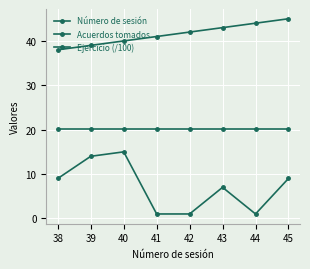

Count the number of data series in this chart.

3